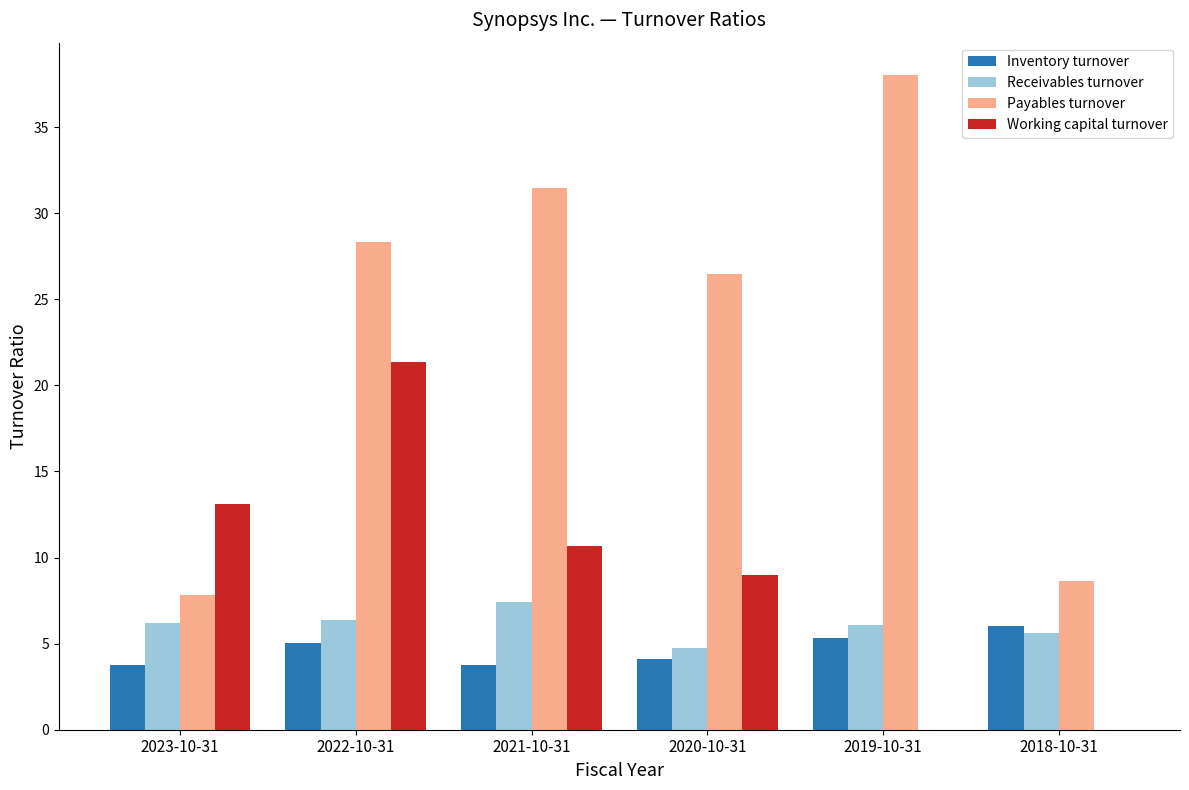

At which label does Payables turnover reach its peak?

2019-10-31